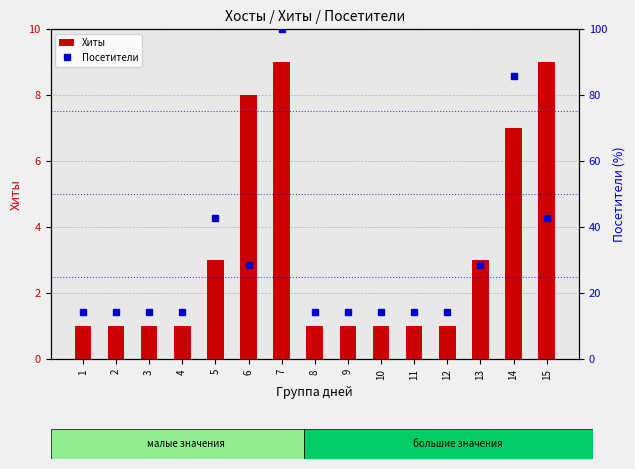

True or false: Хиты has a value of 1.0 at 9.

True